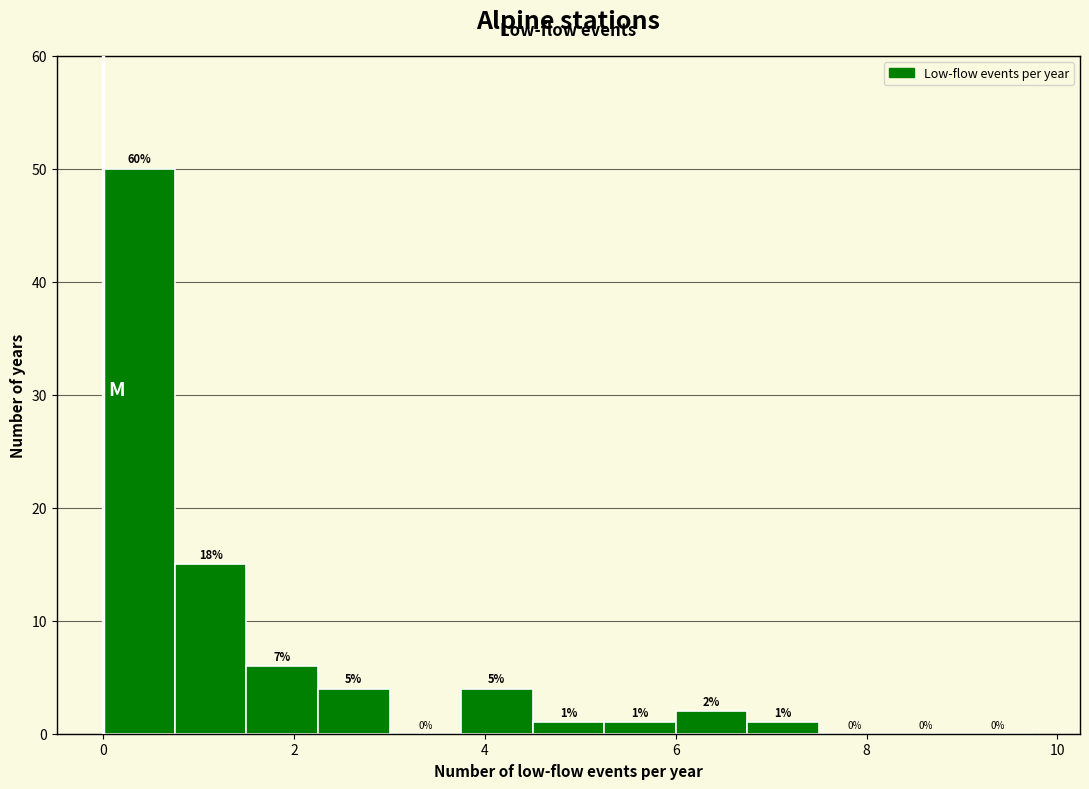

Read against the x-axis, roughly where is the centre of the tallest bar?

0.4